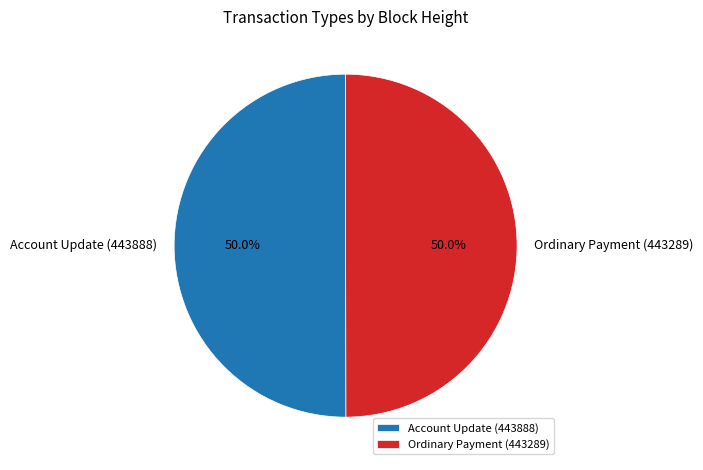

To the nearest percent, what is the average slice percentage?

50%